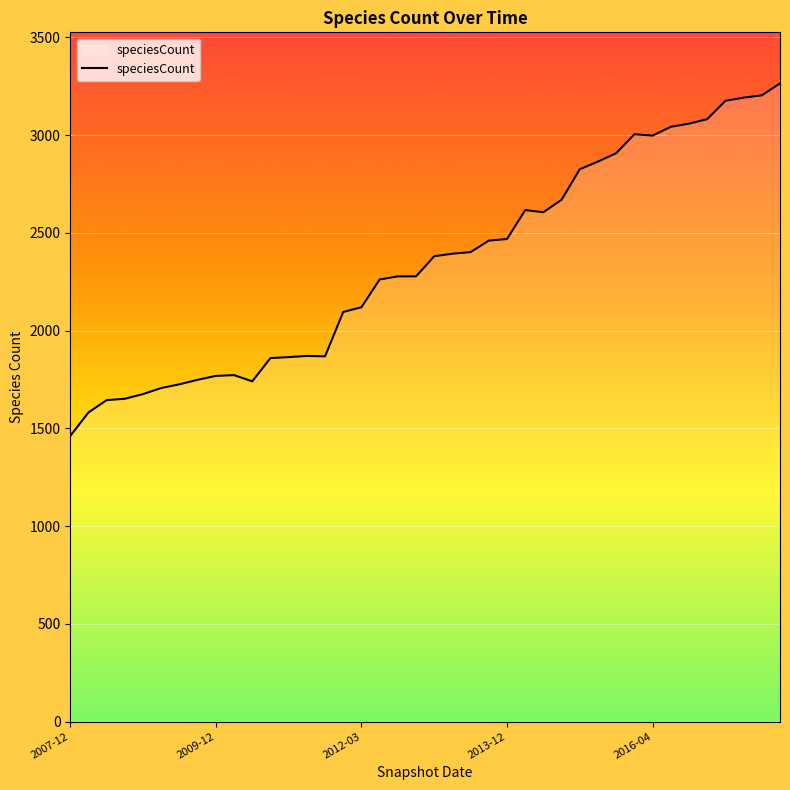

What is the difference between the maximum and minimum values?

1803